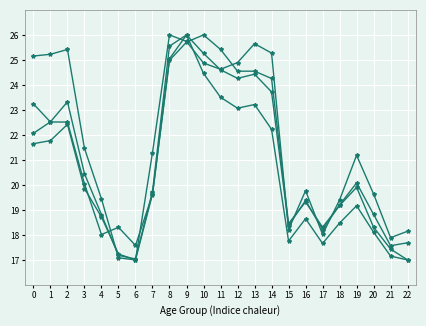

Is this an area chart (filled region under the line)?

No